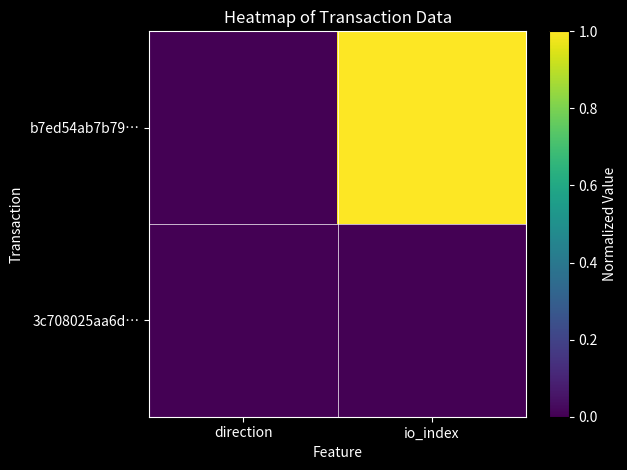

At how many categories does at least one series exceed 0?

2